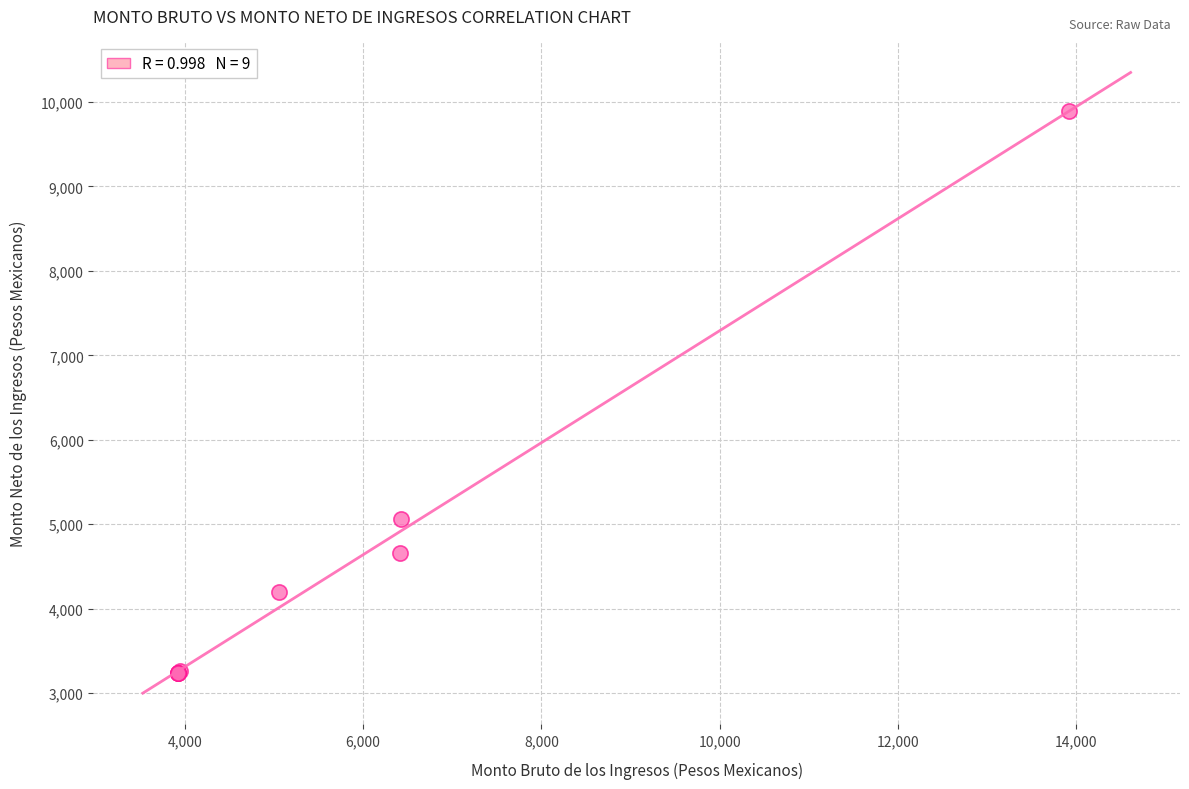

What Y value in the scatter plot is closest to 6568?

5063.7